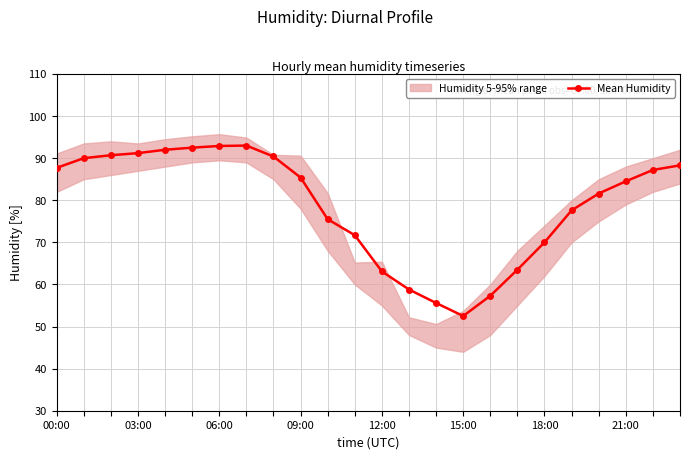

Which has a higher value, 14 or 09:00?

09:00